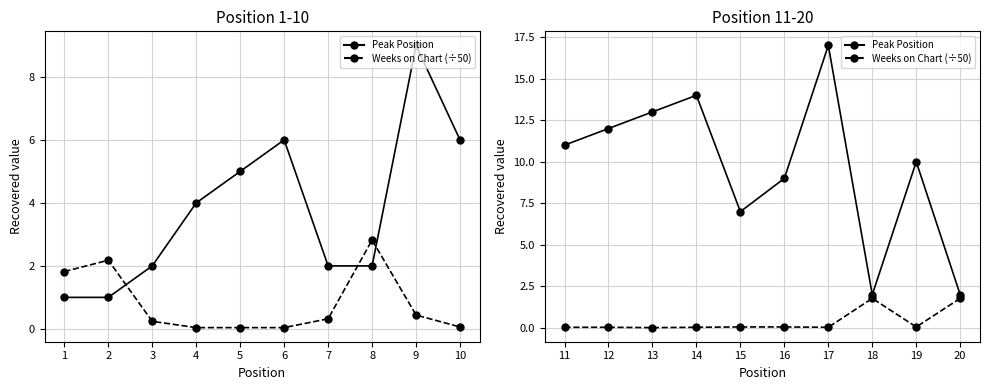

True or false: Weeks on Chart (÷50) and Peak Position cross at least once.

False